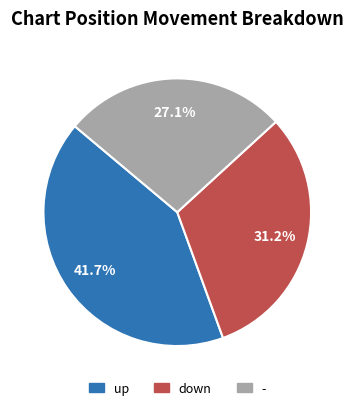

What portion of the pie excludes -?

72.9%